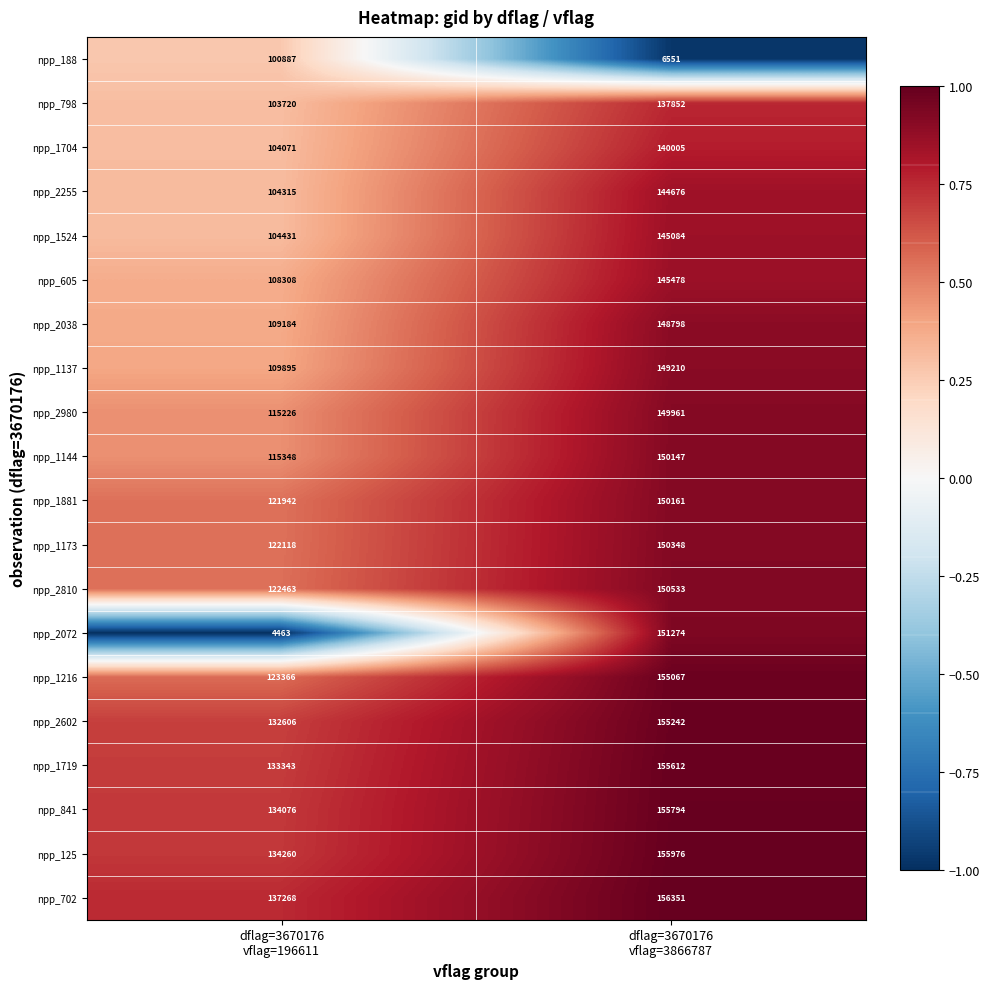

Which series has the largest total across all categories?

npp_702